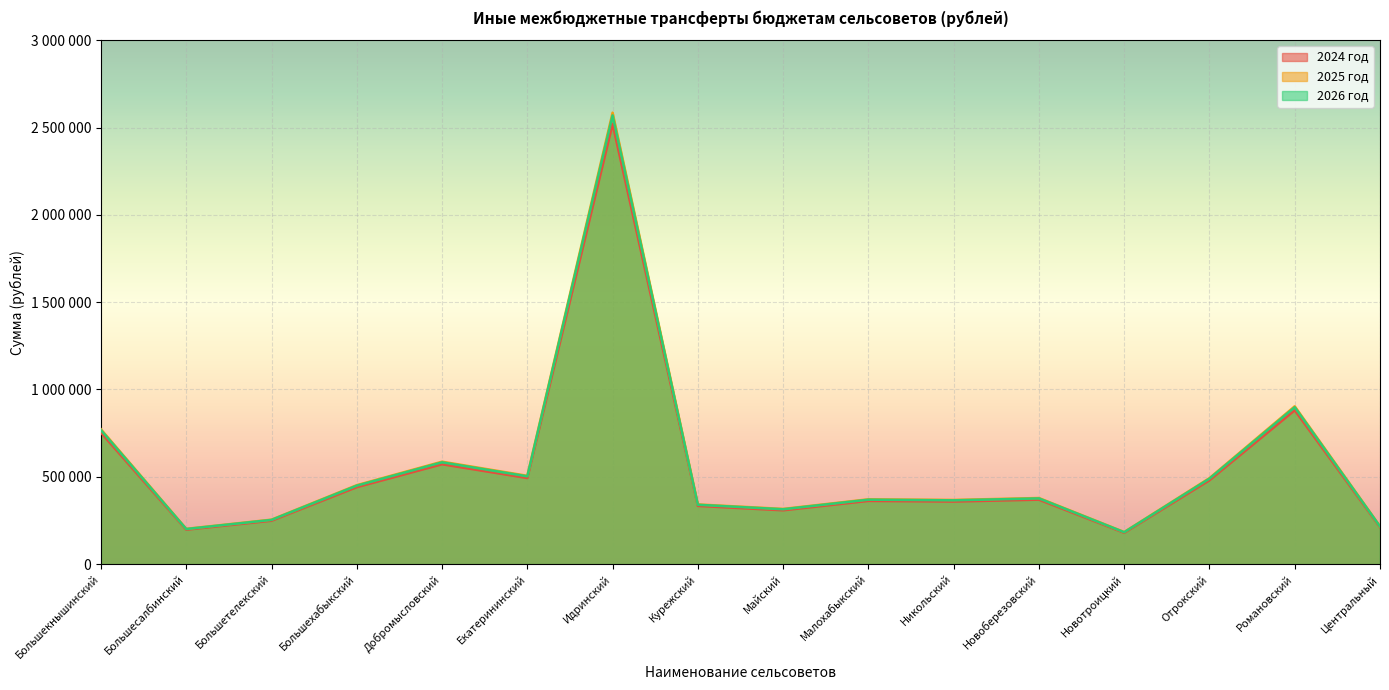

True or false: 2026 год and 2025 год cross at least once.

False